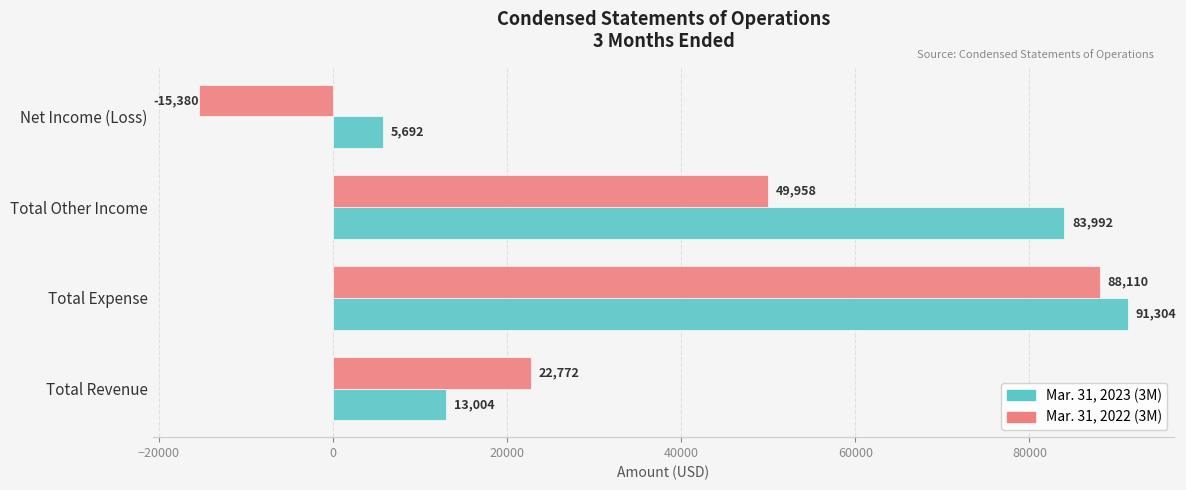

Which series has the widest spread of values?

Mar. 31, 2022 (3M)